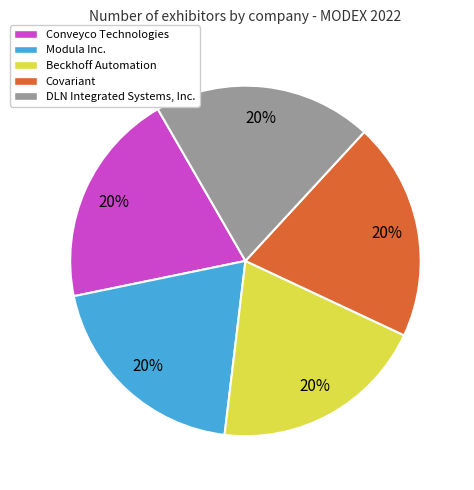

Is it true that Modula Inc. is 20% of the pie?

True